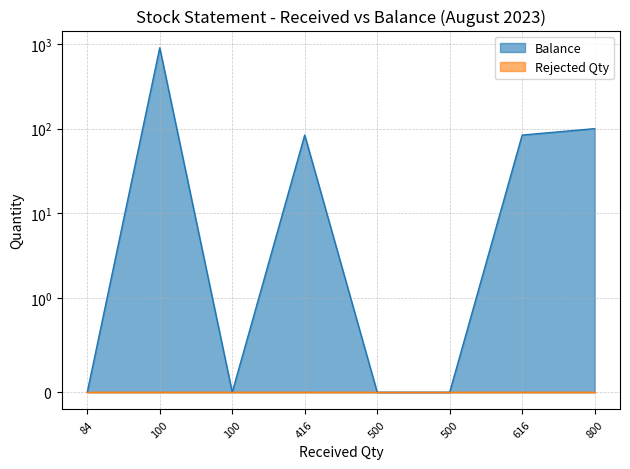

True or false: Rejected Qty and Balance cross at least once.

False